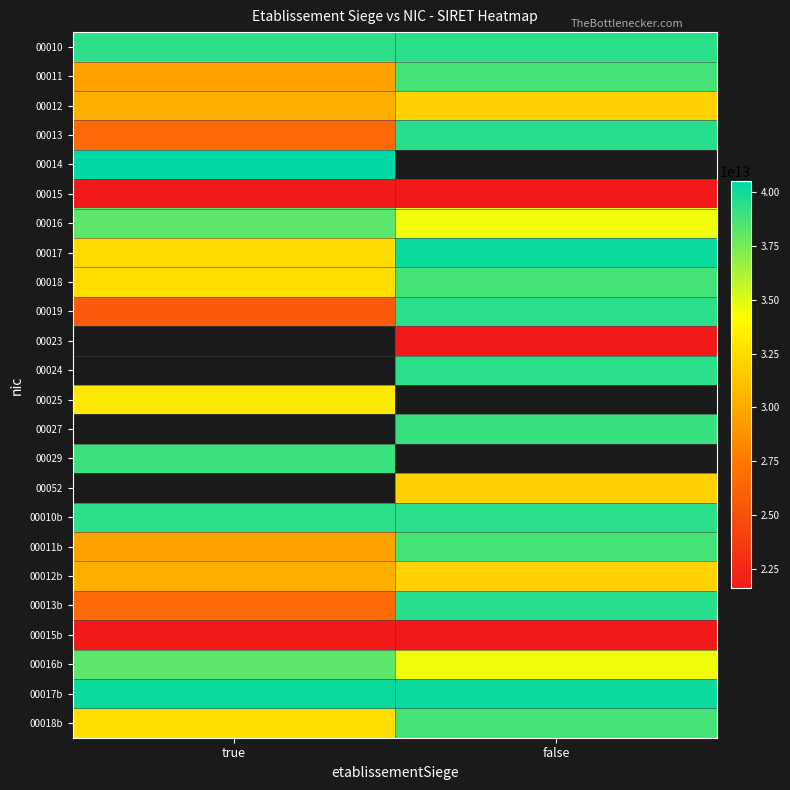

At which label does 00010 reach its peak?

false